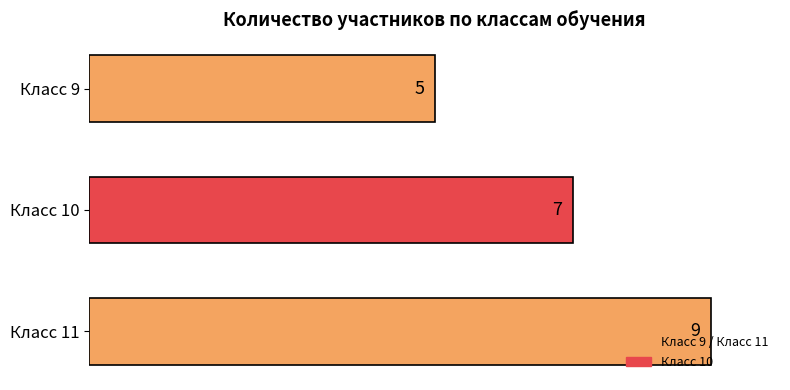

How many values are below 7?

1